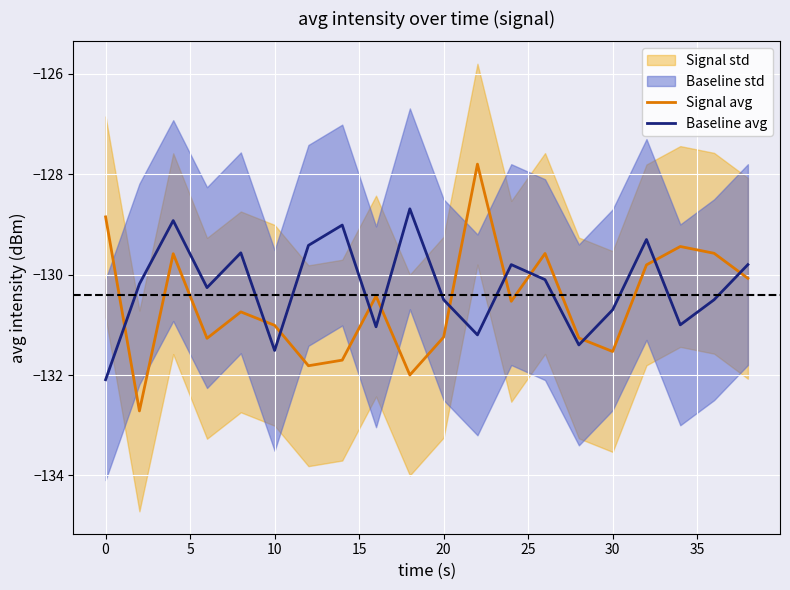

Does the chart display data point markers on the line(s)?

No